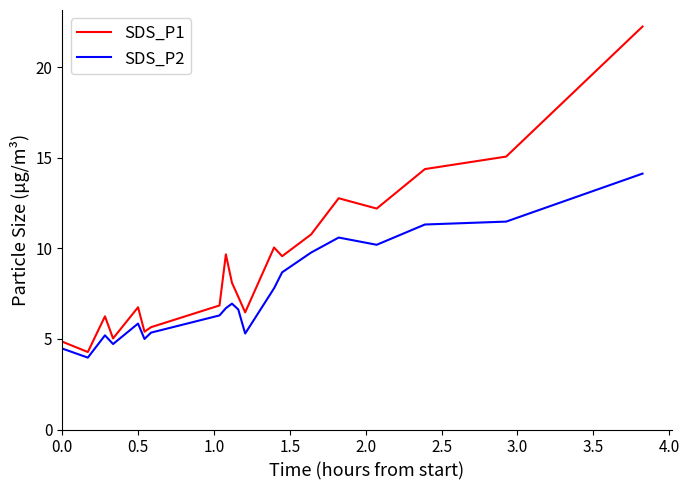

True or false: SDS_P1 and SDS_P2 cross at least once.

False